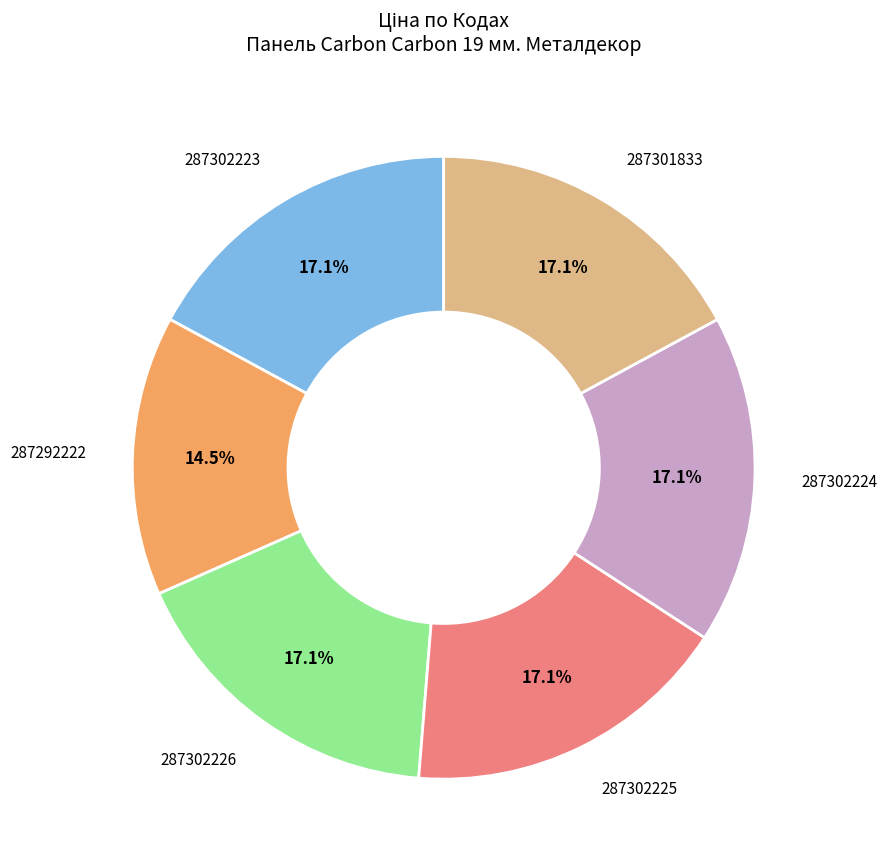

To the nearest percent, what is the average slice percentage?

17%